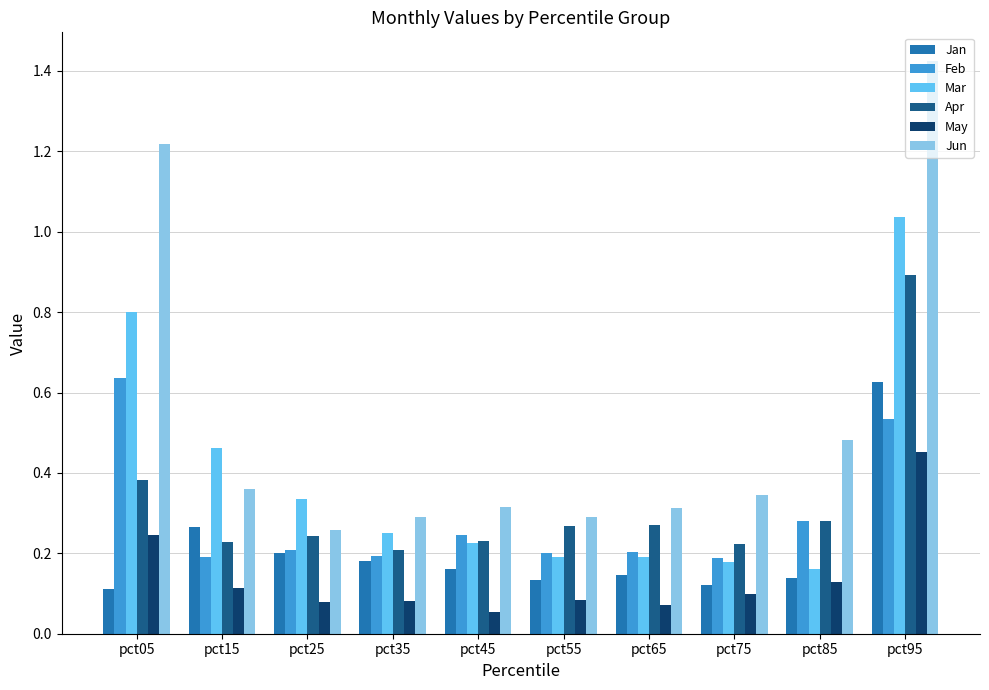

True or false: May has a value of 0.1 at pct15.

True